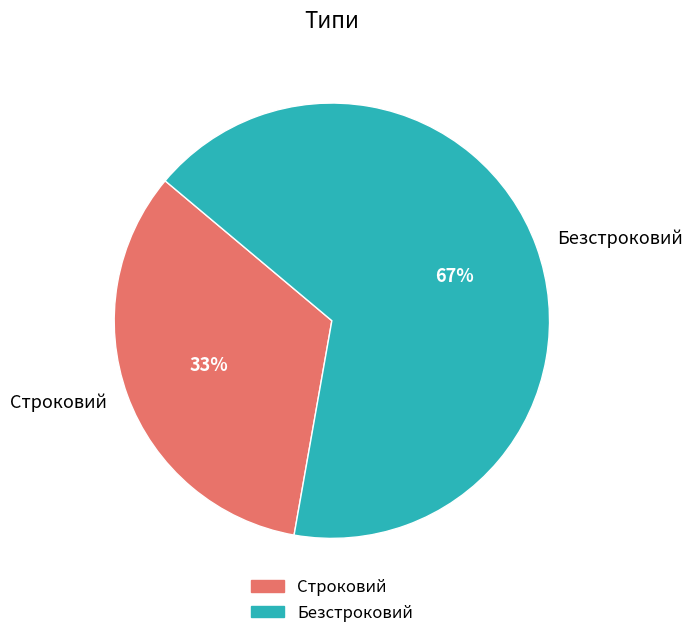

Which has a higher value, Строковий or Безстроковий?

Безстроковий